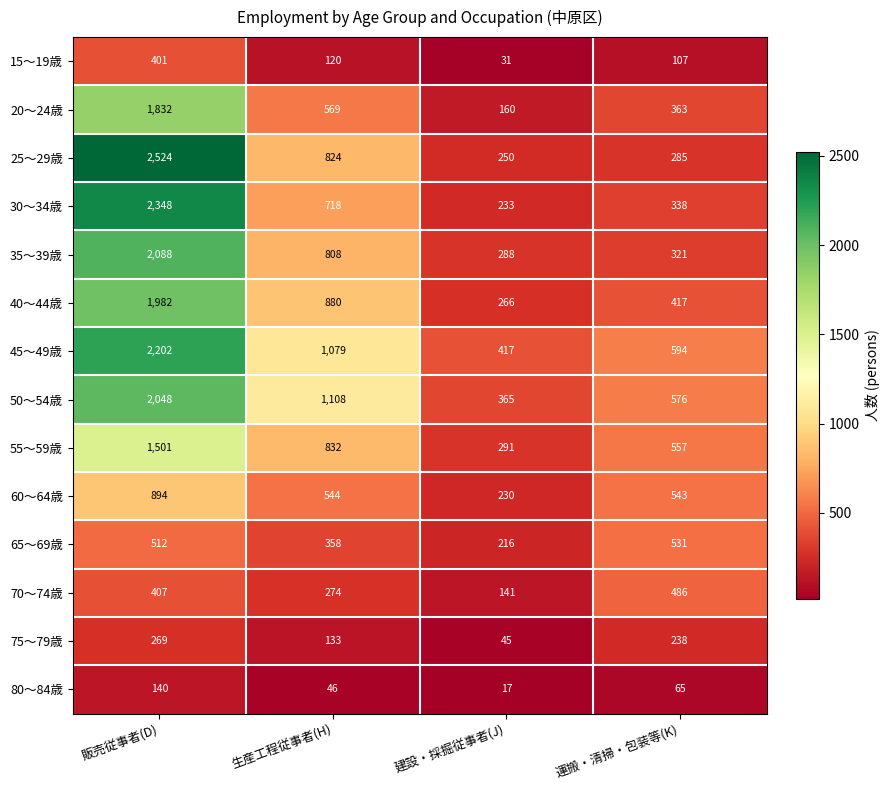

True or false: 40～44歳 has a value of 1982 at 販売従事者(D).

True